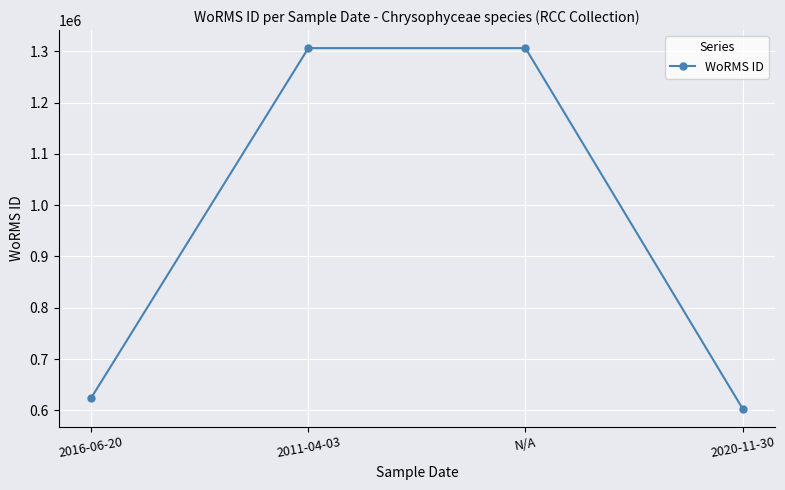

Is it true that the value at 2020-11-30 is 252915?

False